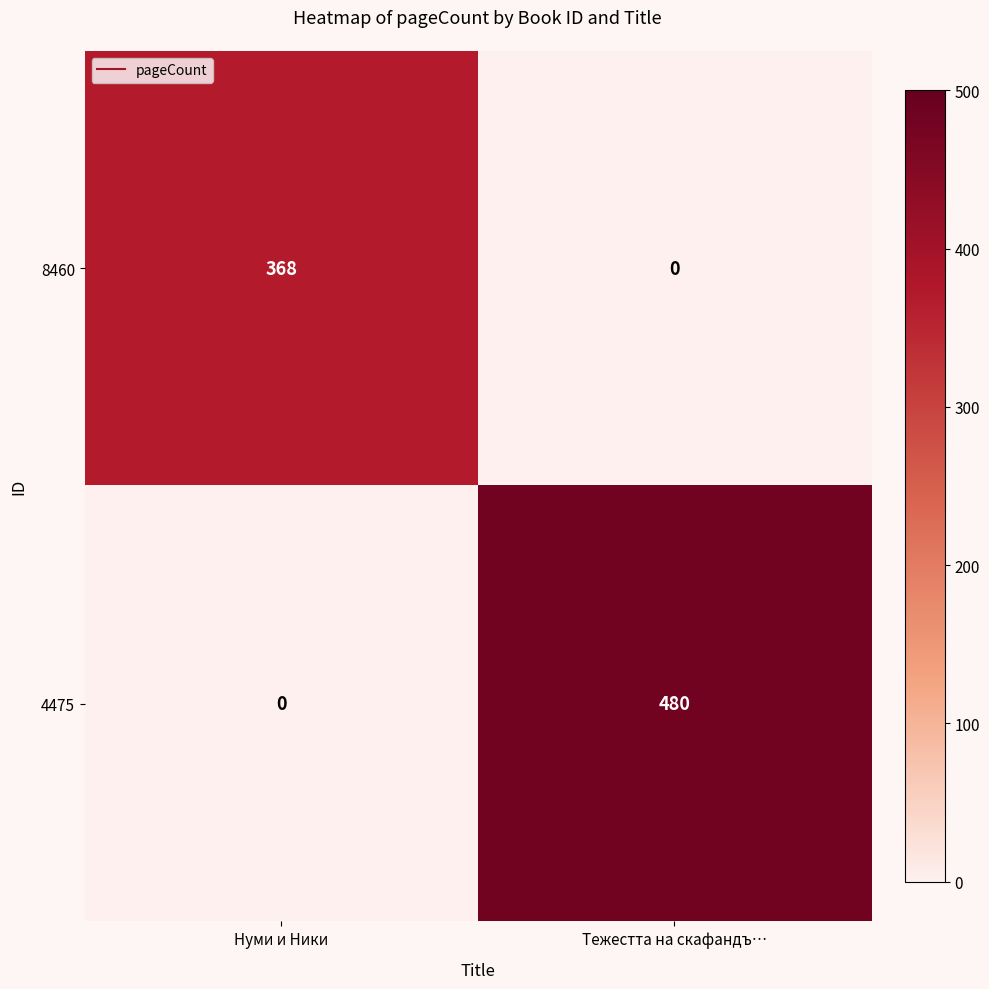

Which series has the largest total across all categories?

4475